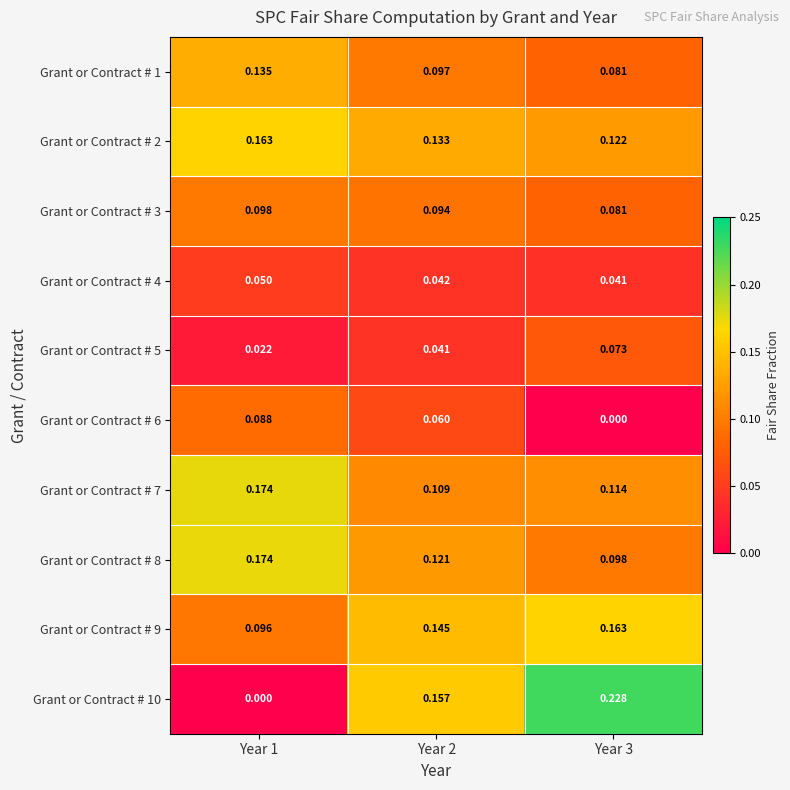

Is the value of Grant or Contract # 7 at Year 1 greater than the value of Grant or Contract # 10 at Year 1?

Yes